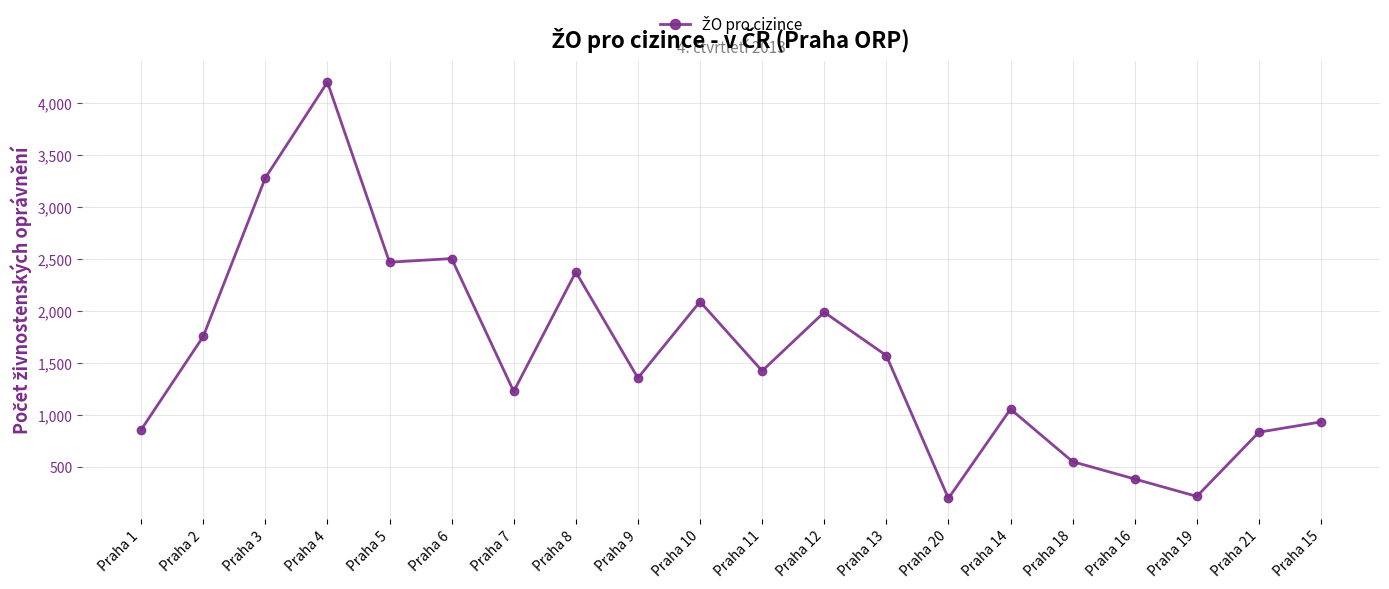

What is the value of the 15th point from the left?

1061